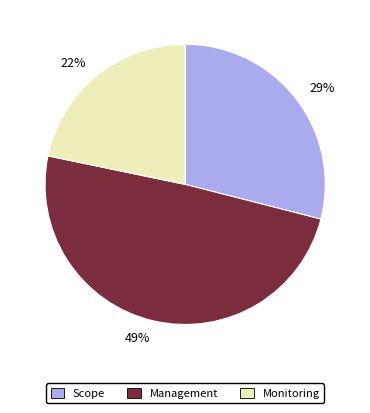

Rank the categories by value from highest to lowest.

Management, Scope, Monitoring